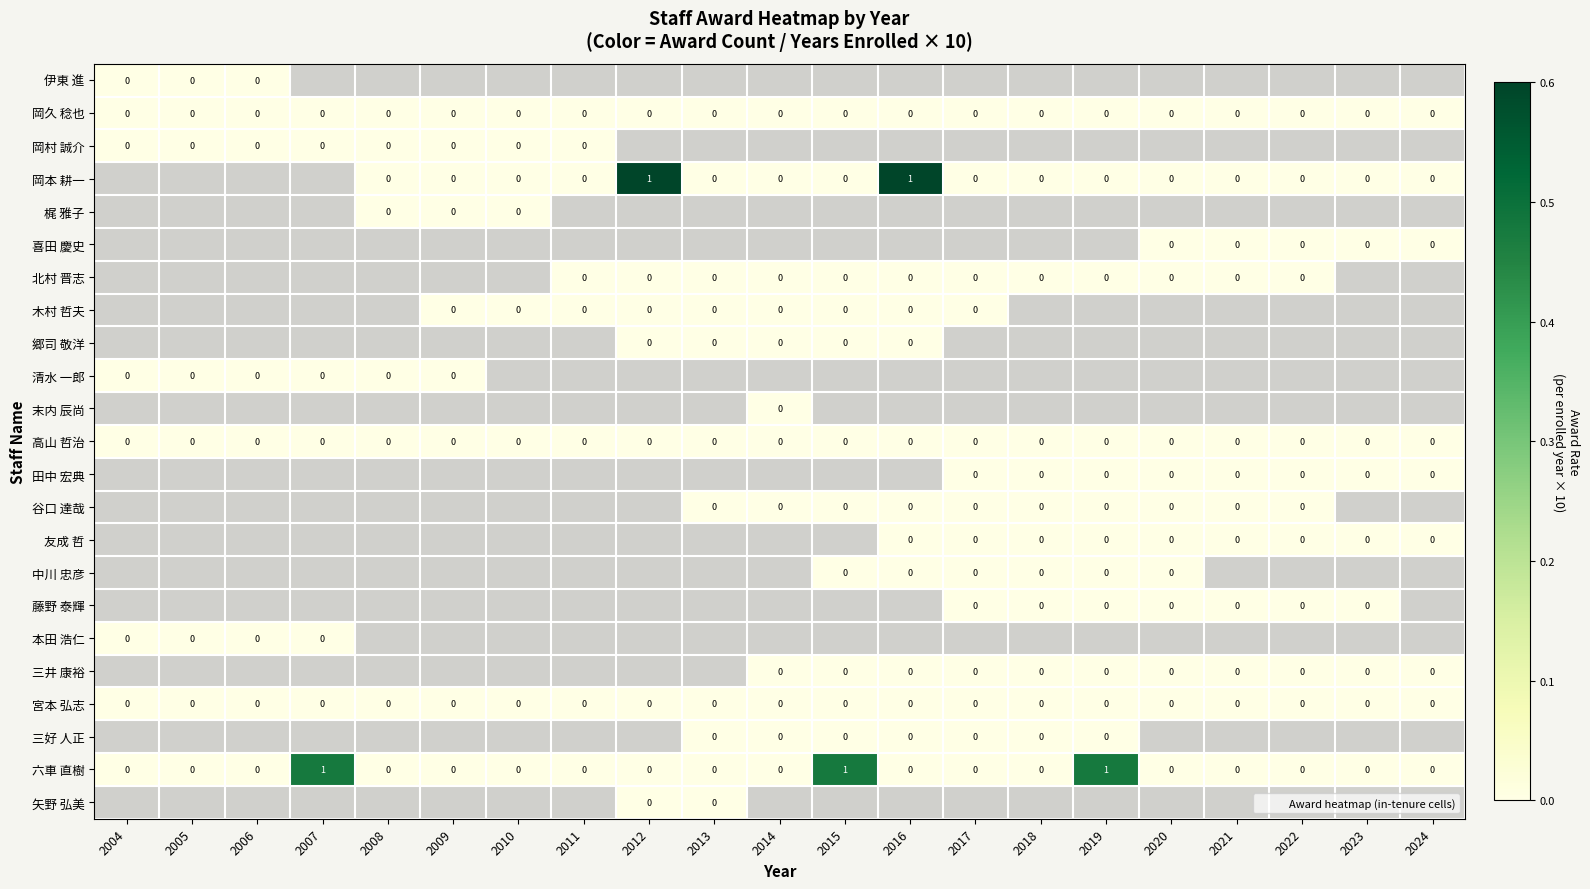

The value of 梶 雅子 at 2009 is 0.0. True or false?

True